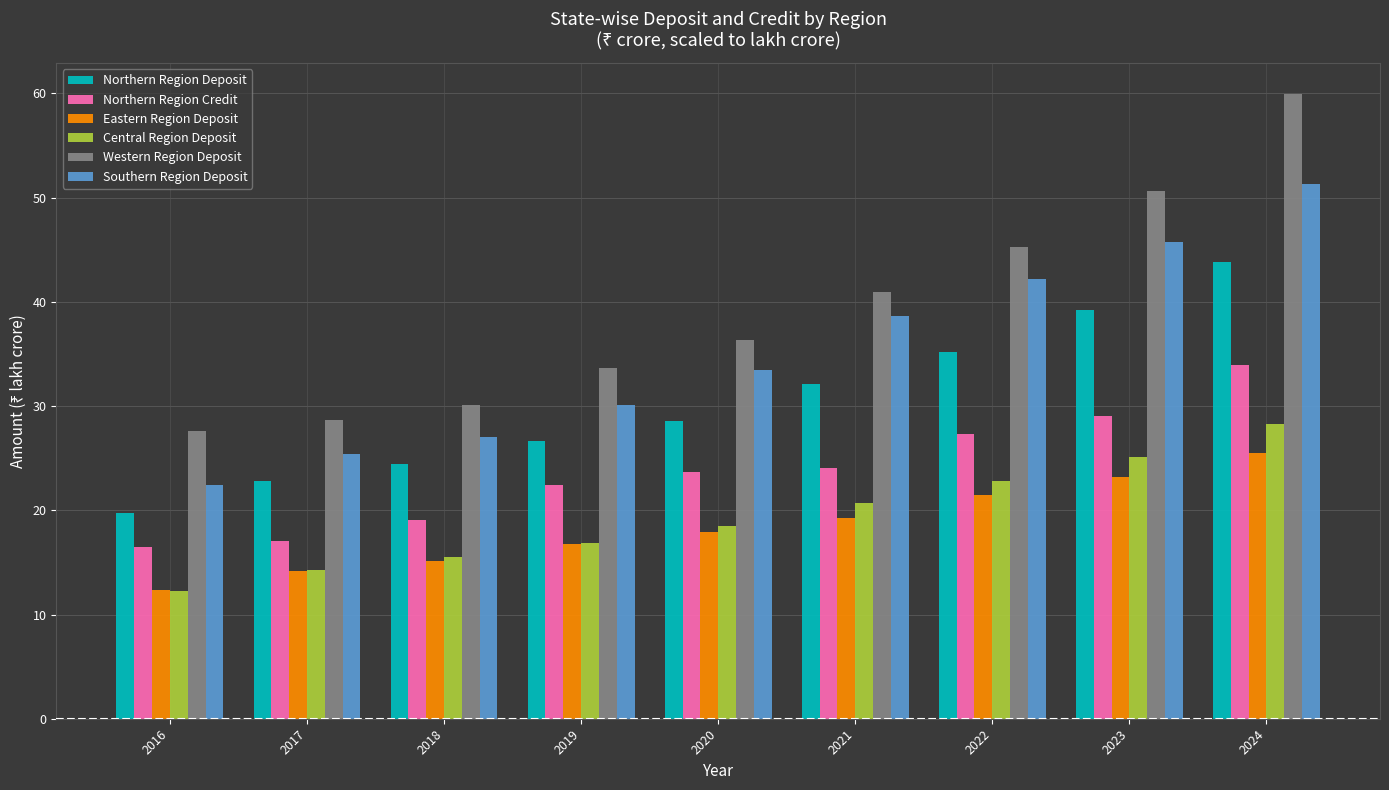

At which category is the sum across all series the highest?

2024